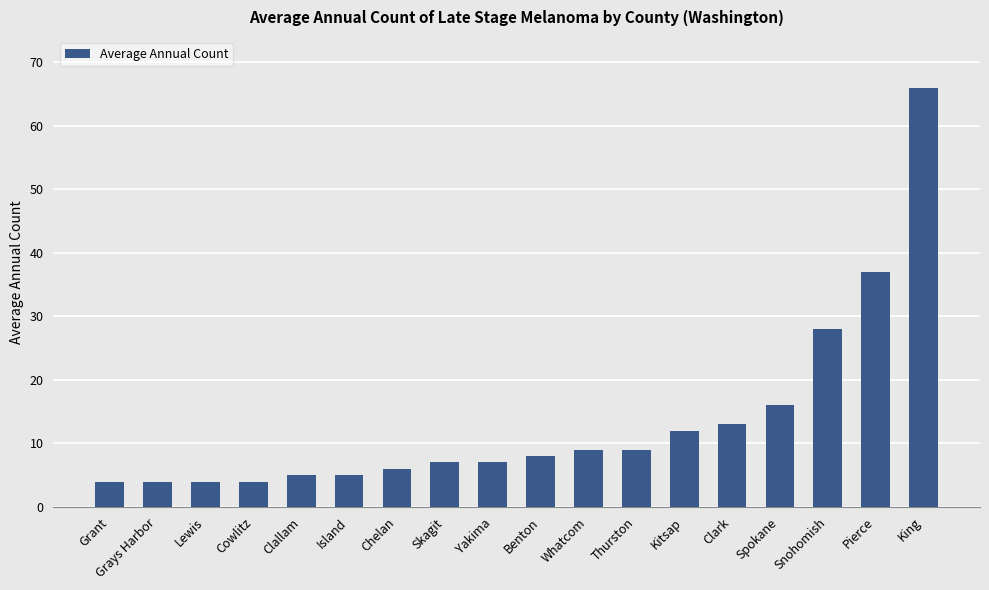

Which category has the highest value across all series?

King